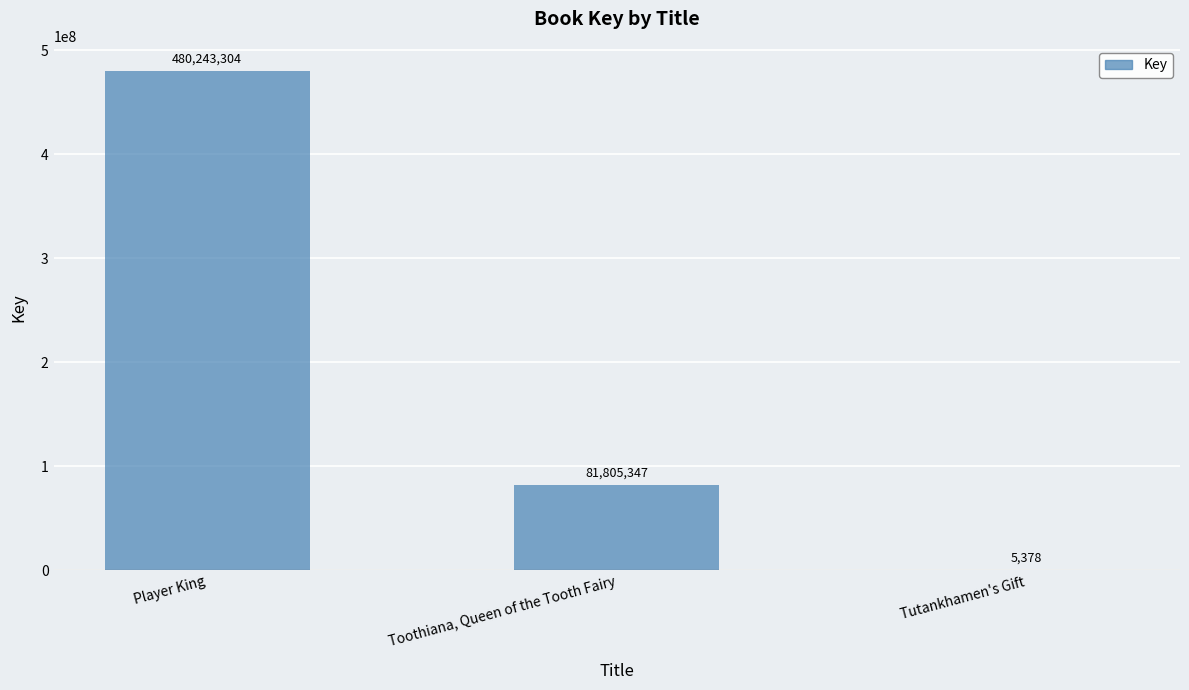

The chart shows a value of 40096379 at Toothiana, Queen of the Tooth Fairy. True or false?

False